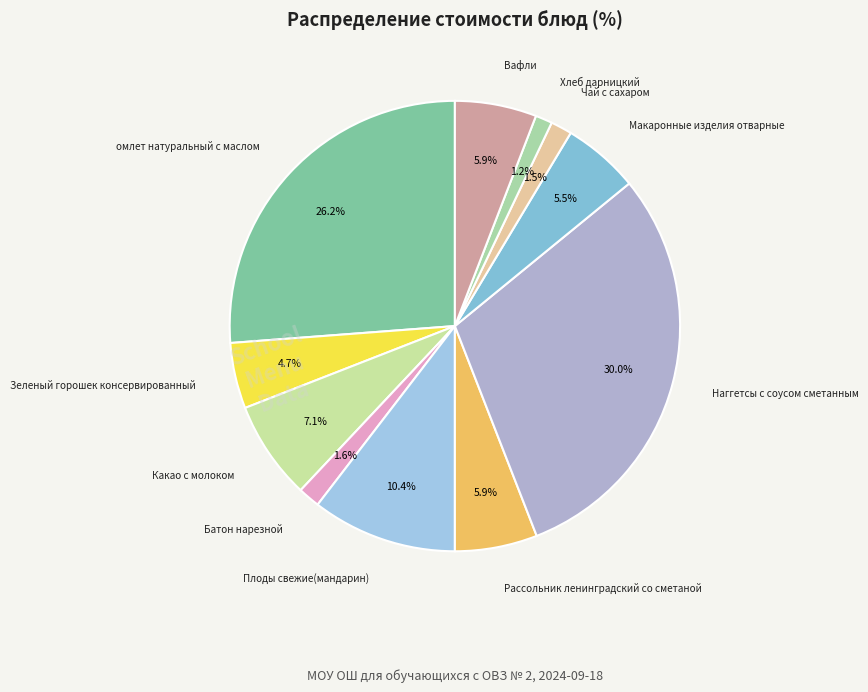

Which has a higher value, Рассольник ленинградский со сметаной or Плоды свежие(мандарин)?

Плоды свежие(мандарин)